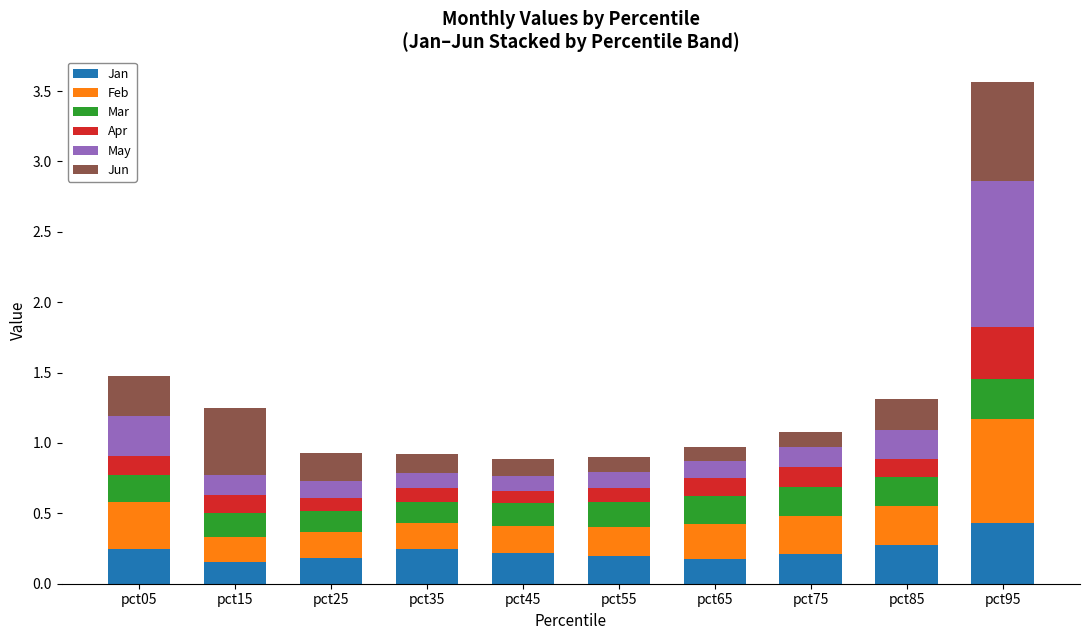

What is the sum of the Jan values at pct05 and pct85?

0.5